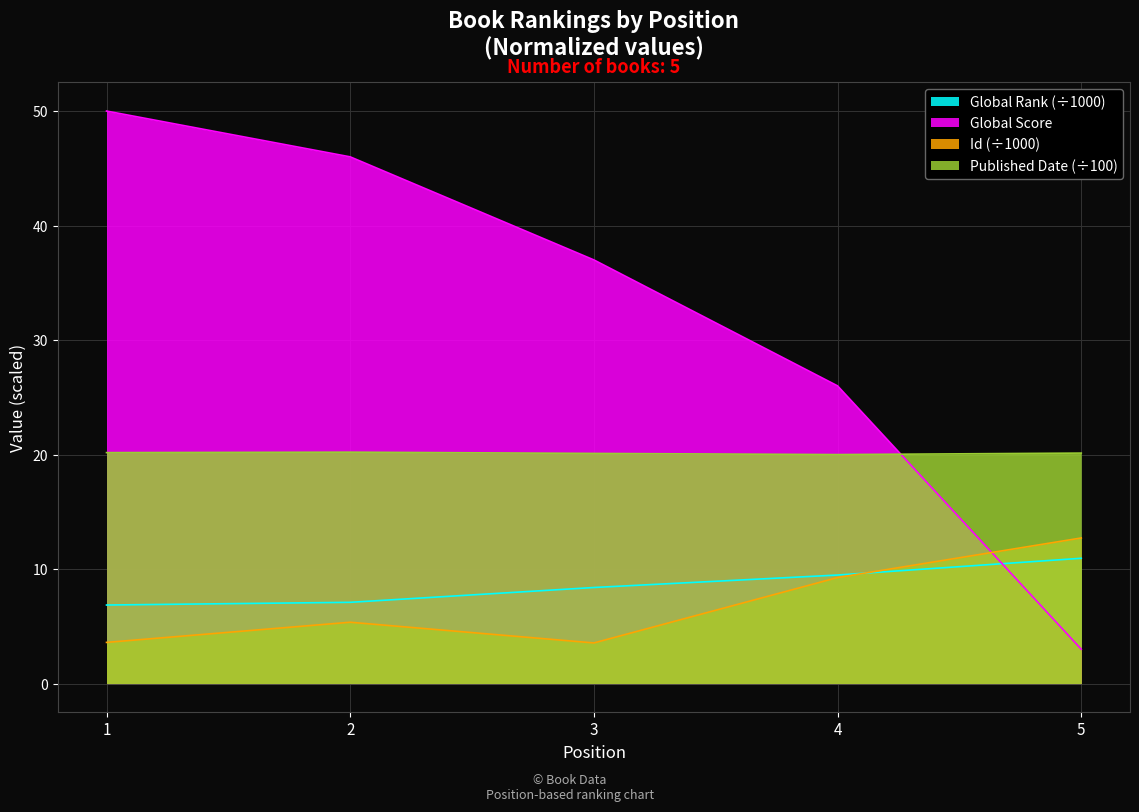

At which label is Global Score closest to 26?

4